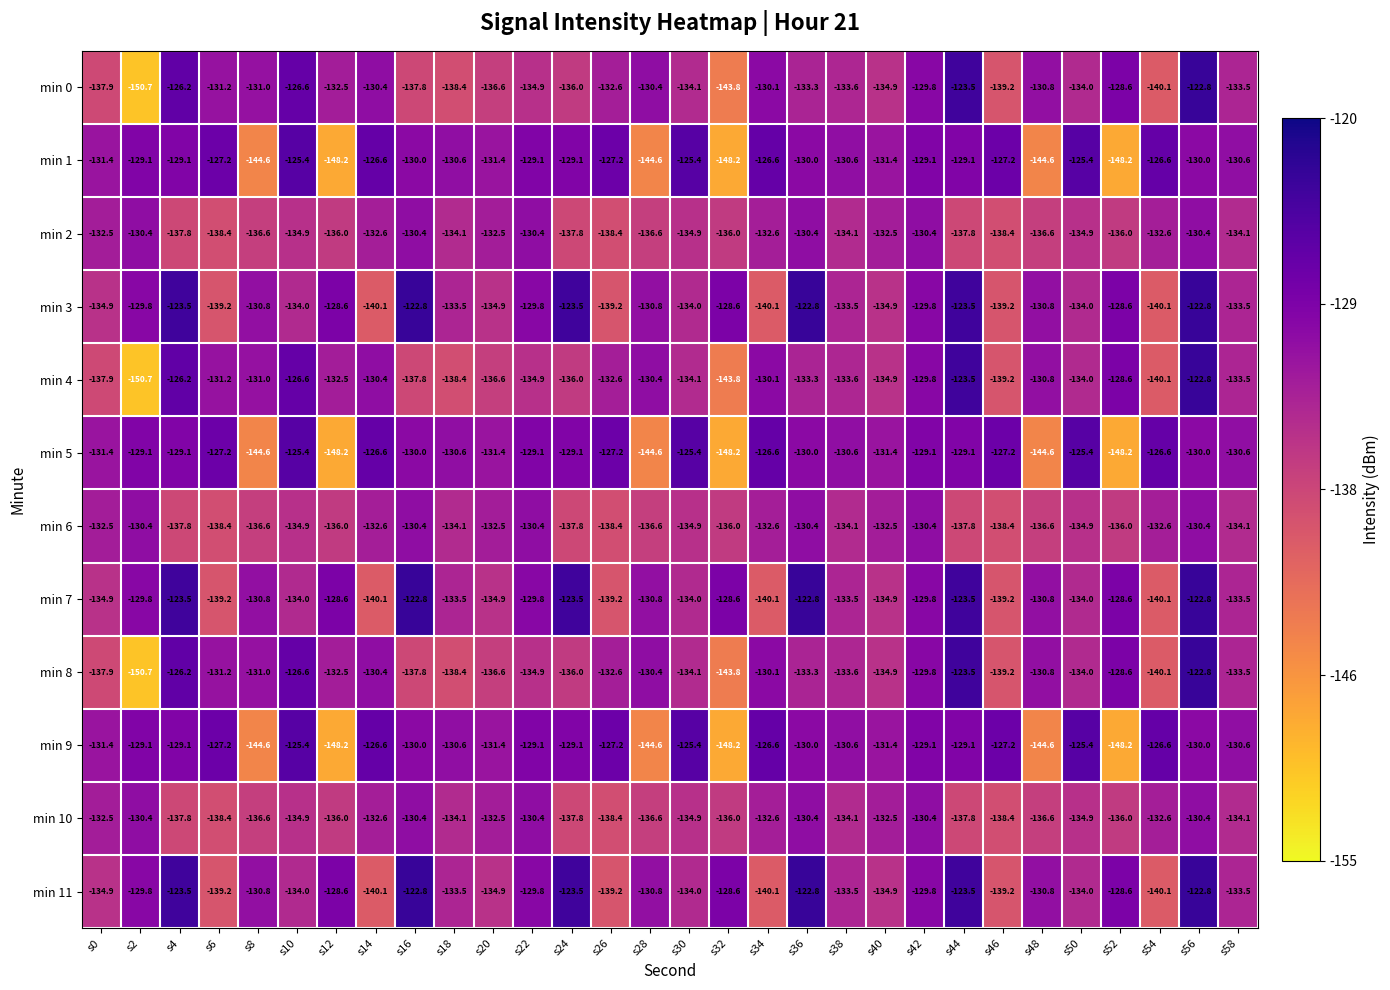

The min 0 series shows -143.8 at s32. True or false?

True